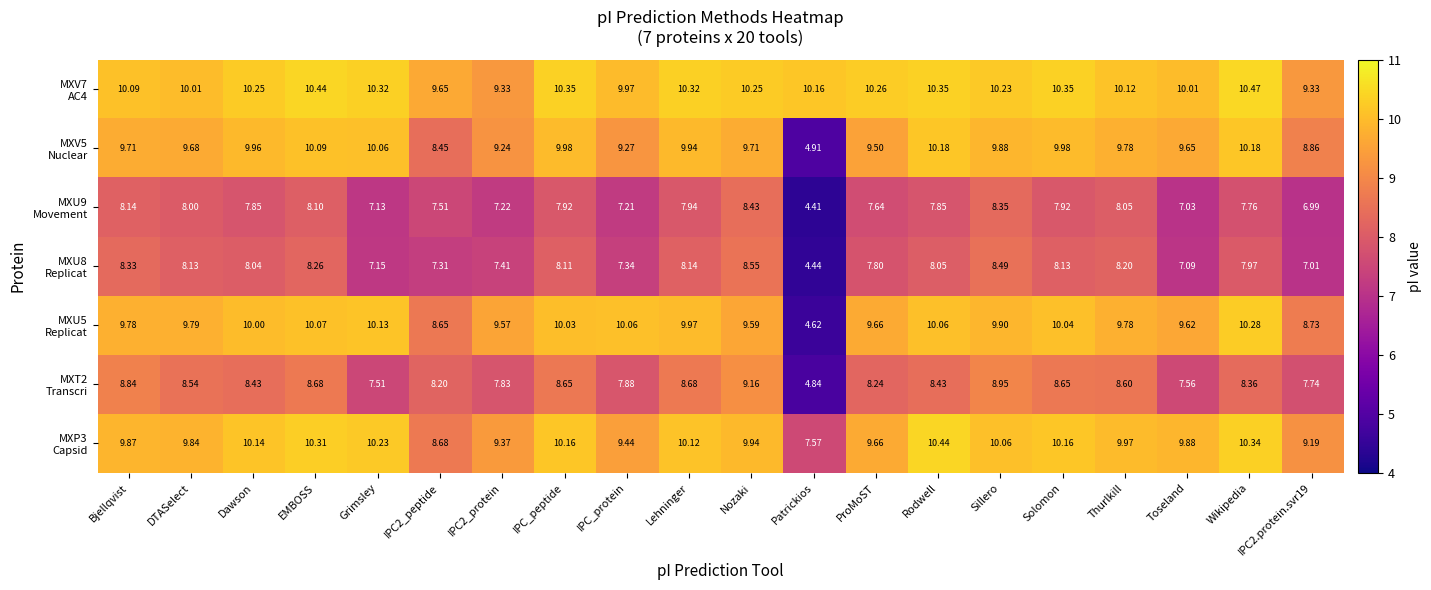

At which category is the sum across all series the highest?

EMBOSS